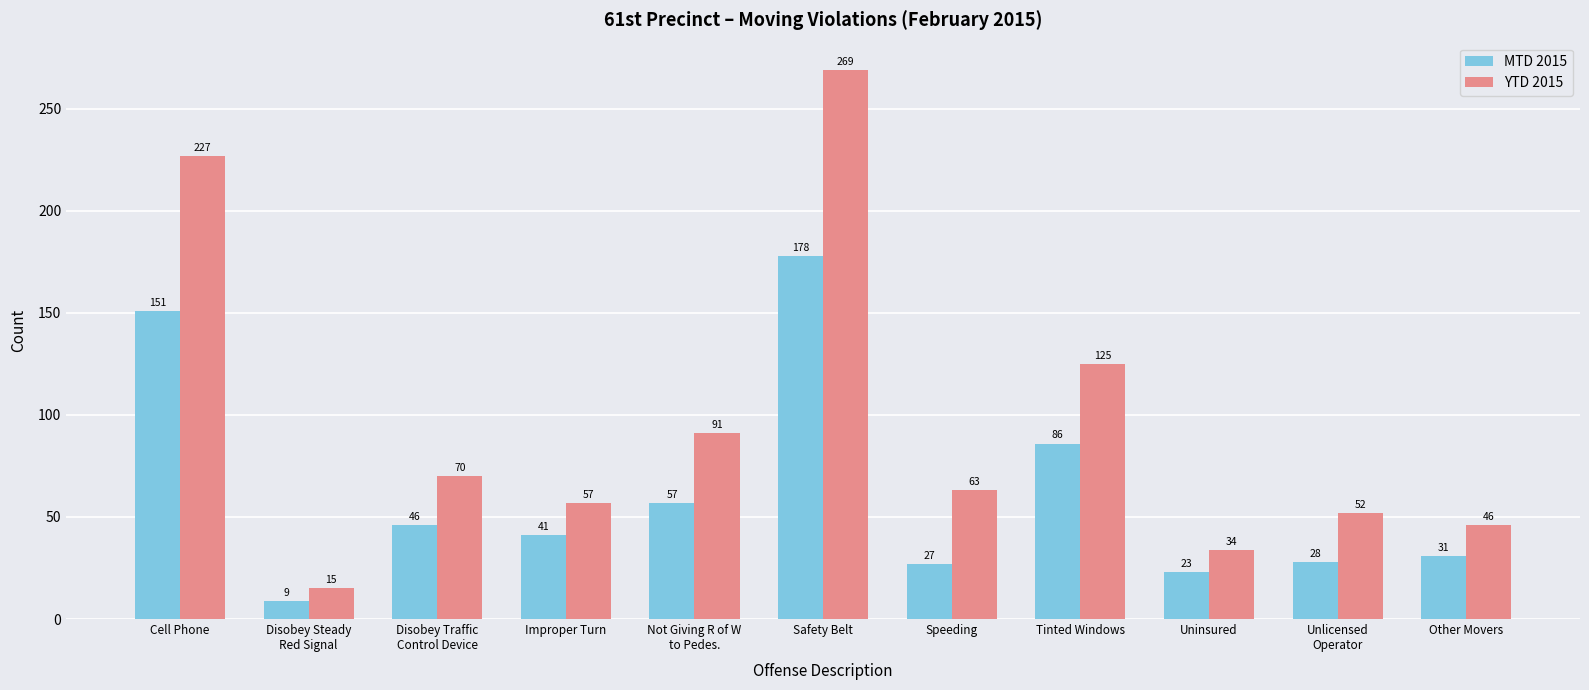

Which series has the largest range (max minus min)?

YTD 2015